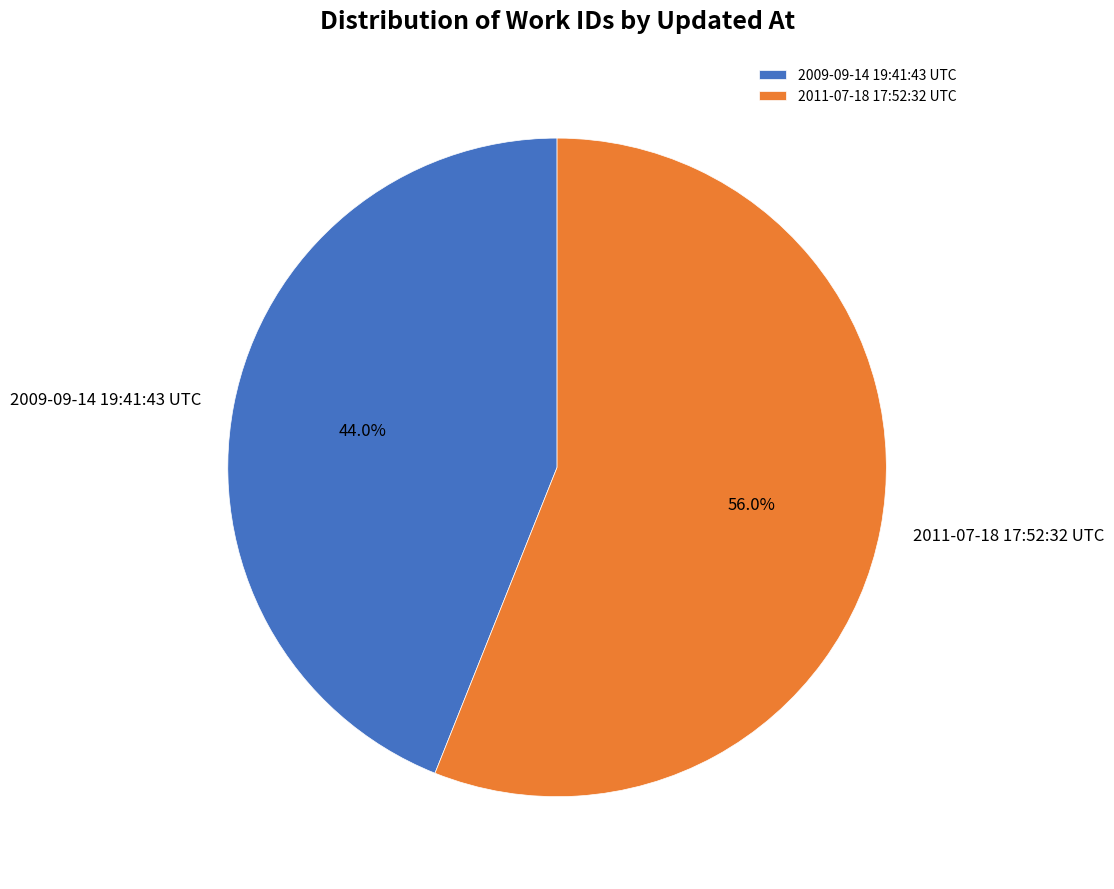

Between 2011-07-18 17:52:32 UTC and 2009-09-14 19:41:43 UTC, which is larger?

2011-07-18 17:52:32 UTC